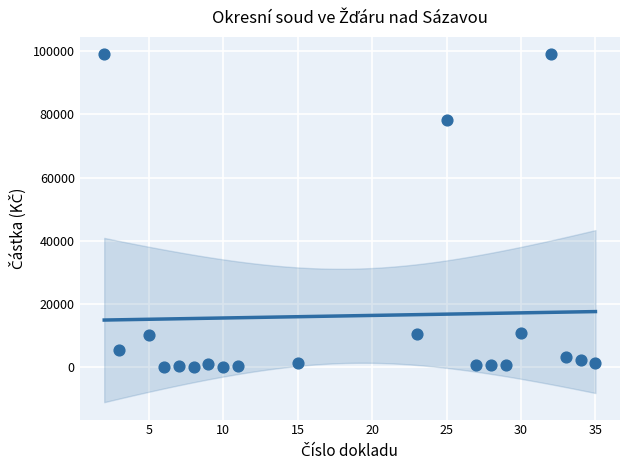

What Y value in the scatter plot is closest to 49539?

78229.9